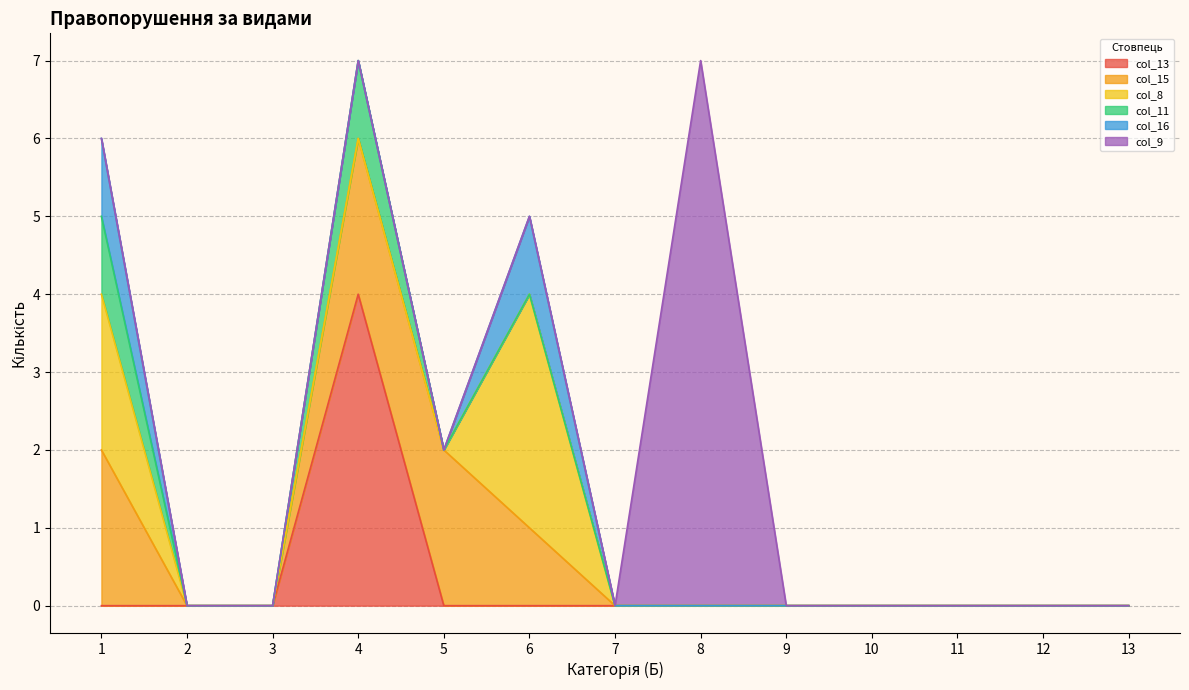

List the labels in order of col_15 value, smallest first.

2, 3, 7, 8, 9, 10, 11, 12, 13, 6, 1, 4, 5